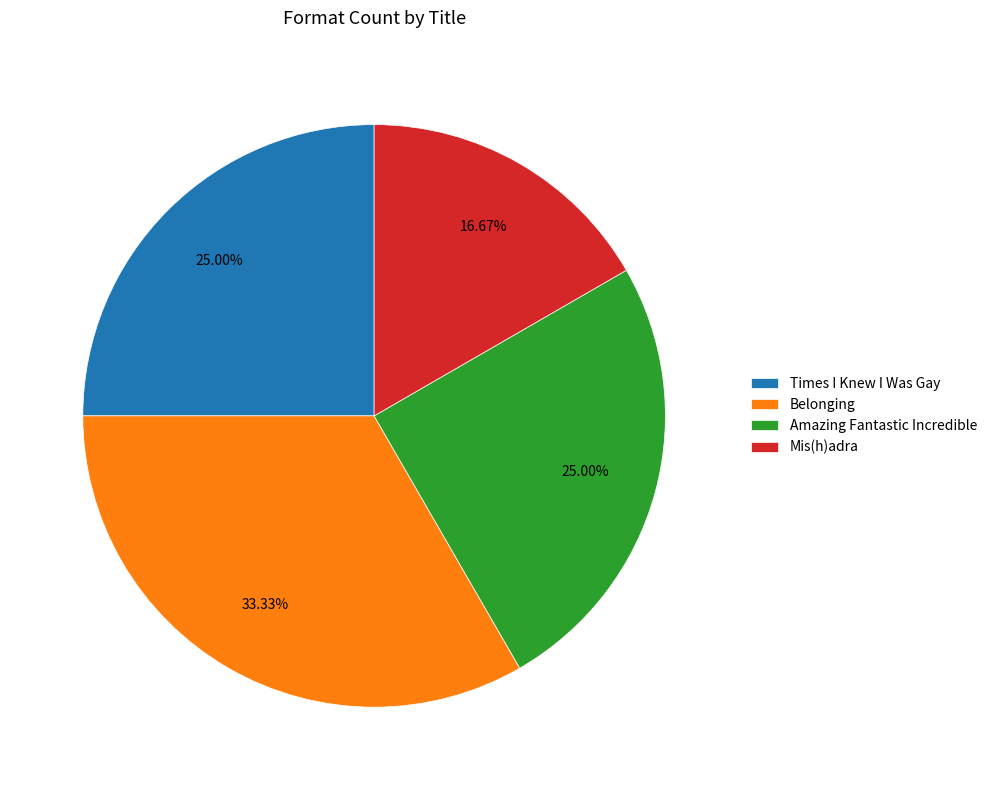

True or false: Belonging accounts for 33% of the total.

True